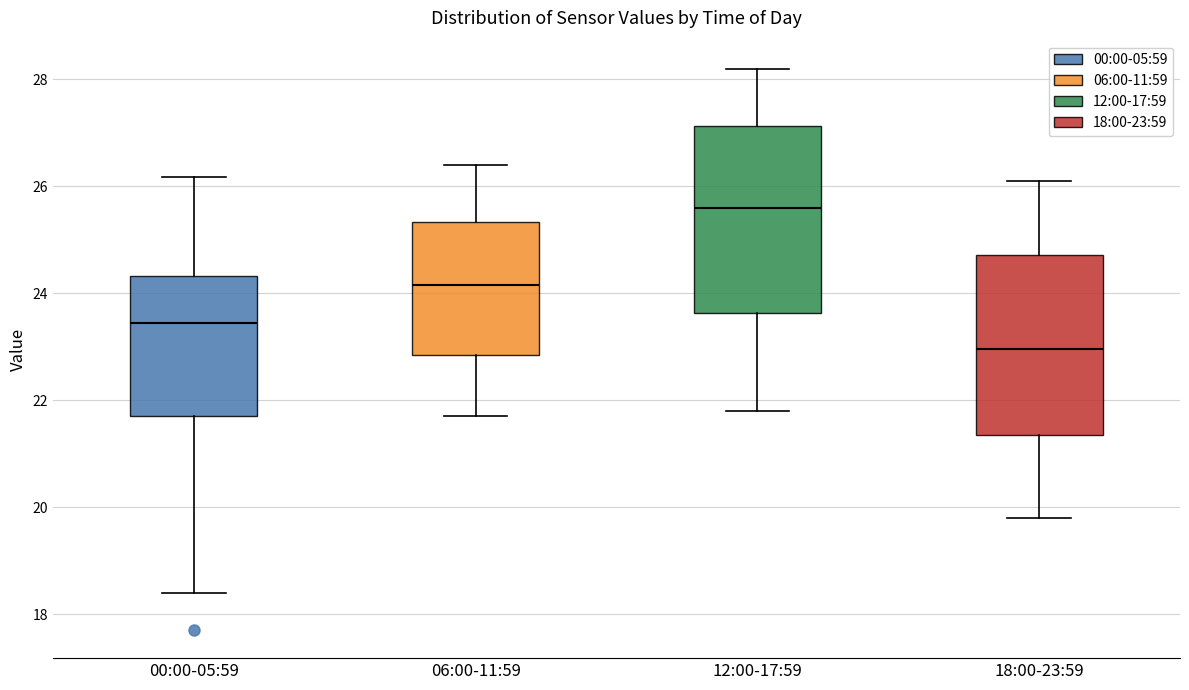

Which box's median line is the lowest?

18:00-23:59